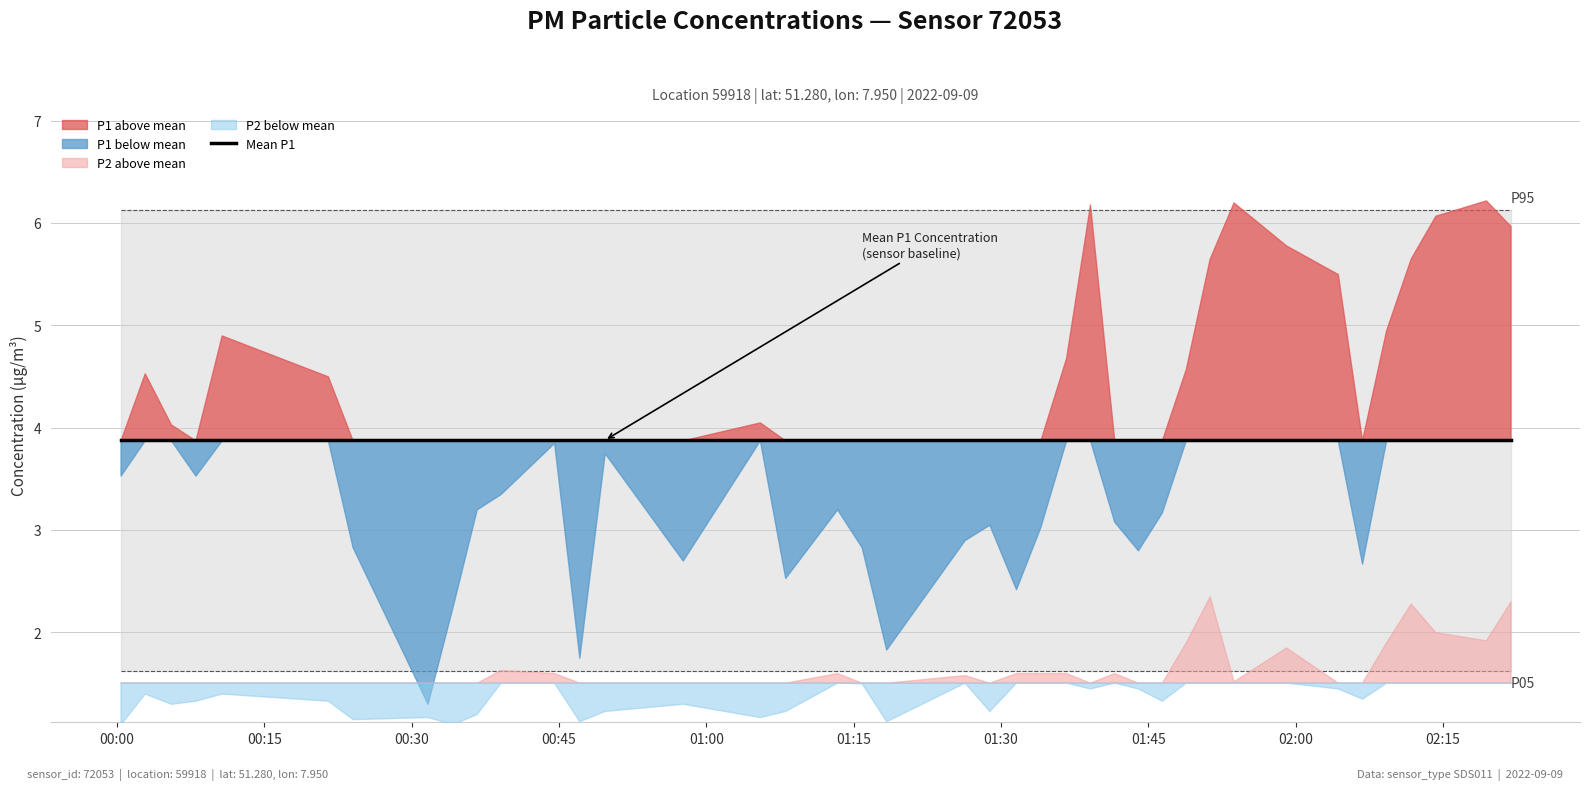

Which has a higher value, 9 or 2?

2